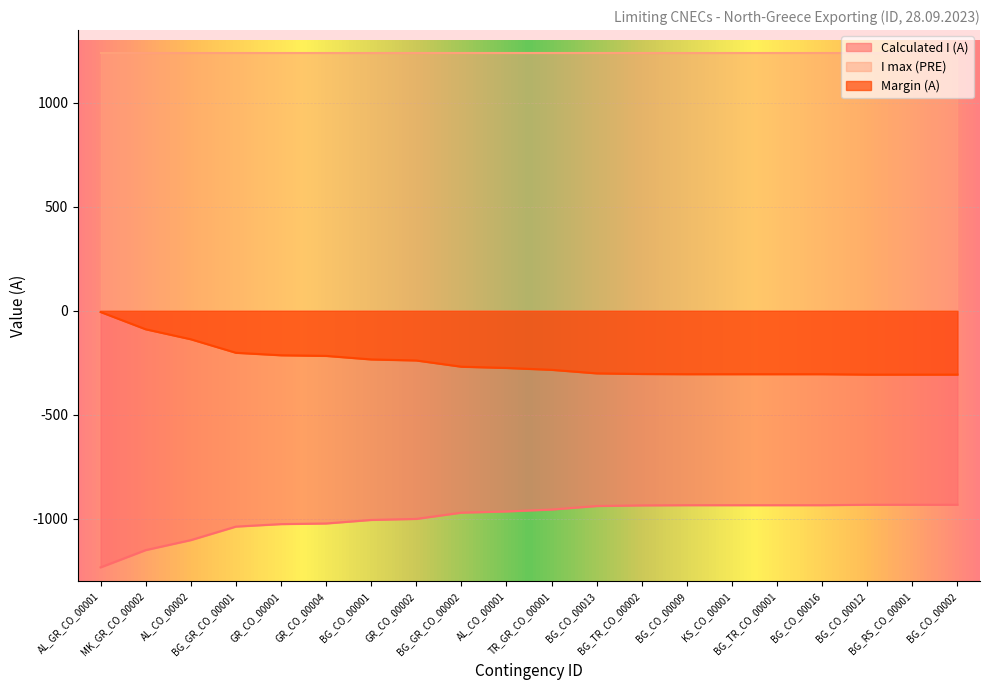

How many values in the Calculated I (A) series are below -956?

10